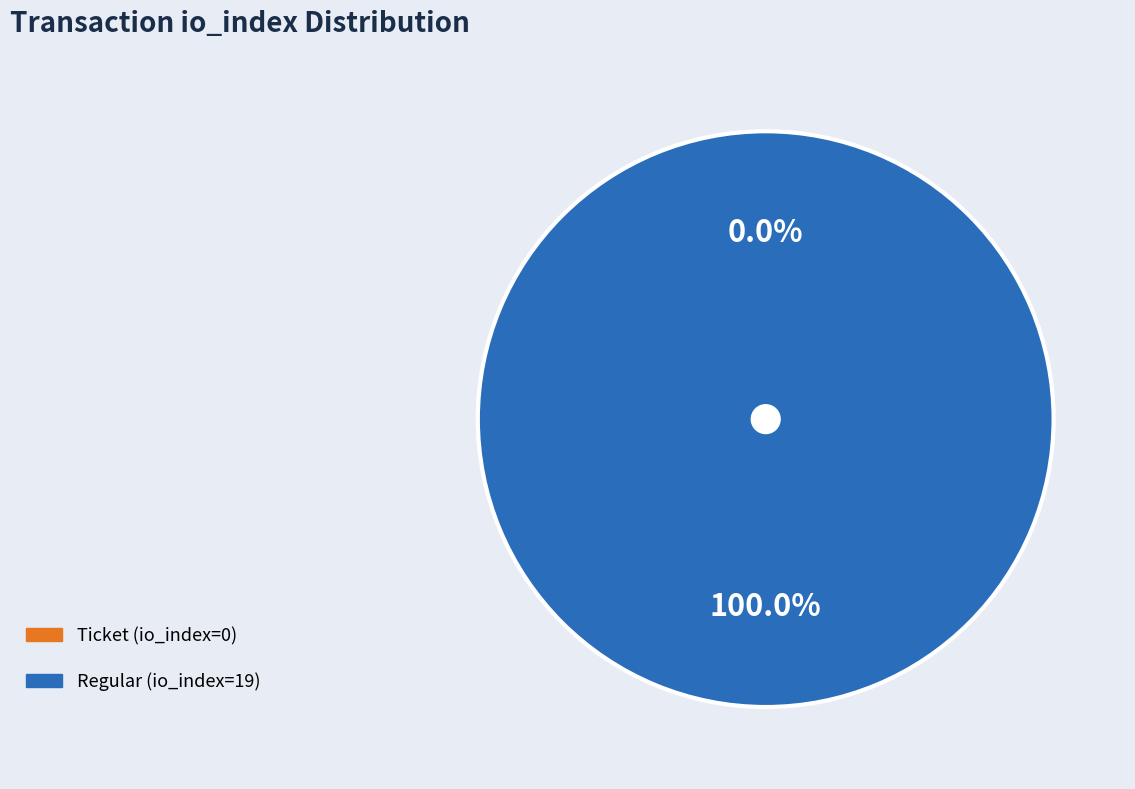

How many slices are in this pie chart?

2